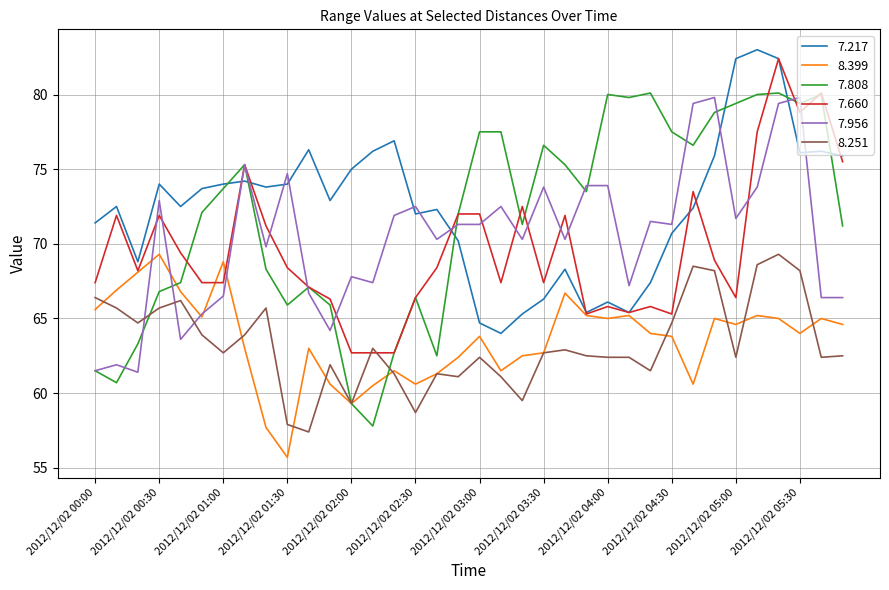

What is the lowest value of the 8.399 series?

55.7